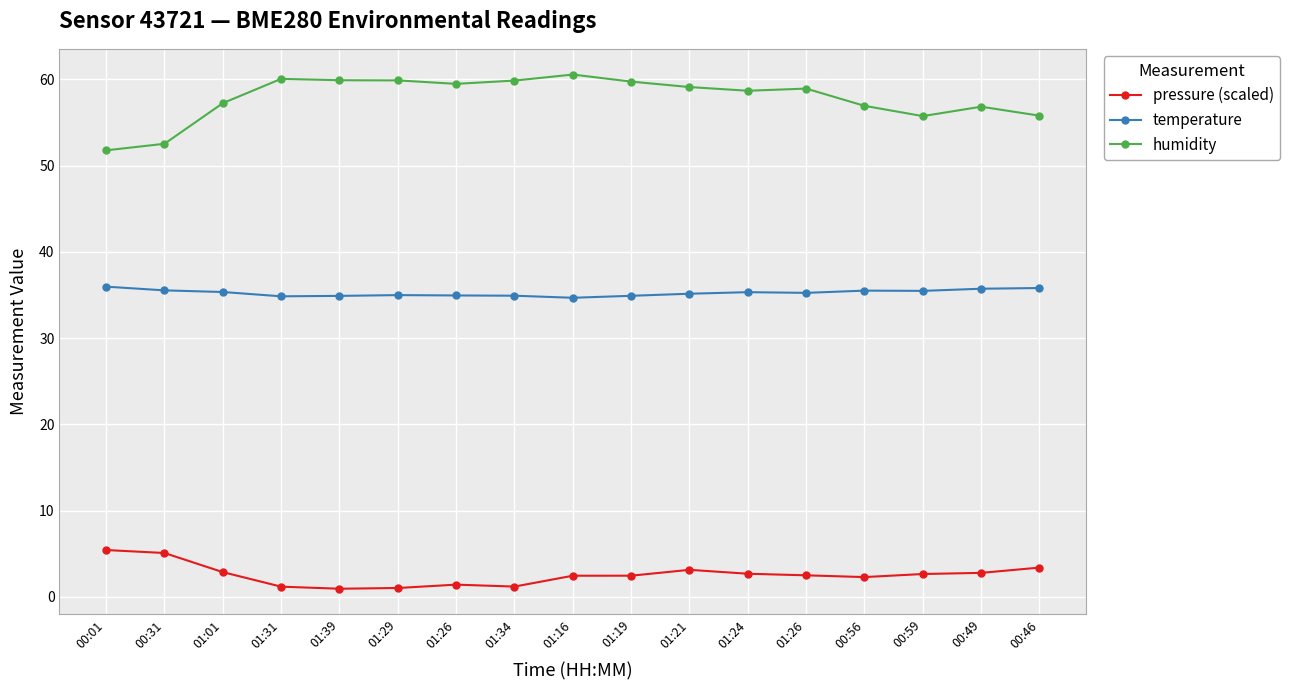

What is the lowest value of the pressure (scaled) series?

0.9